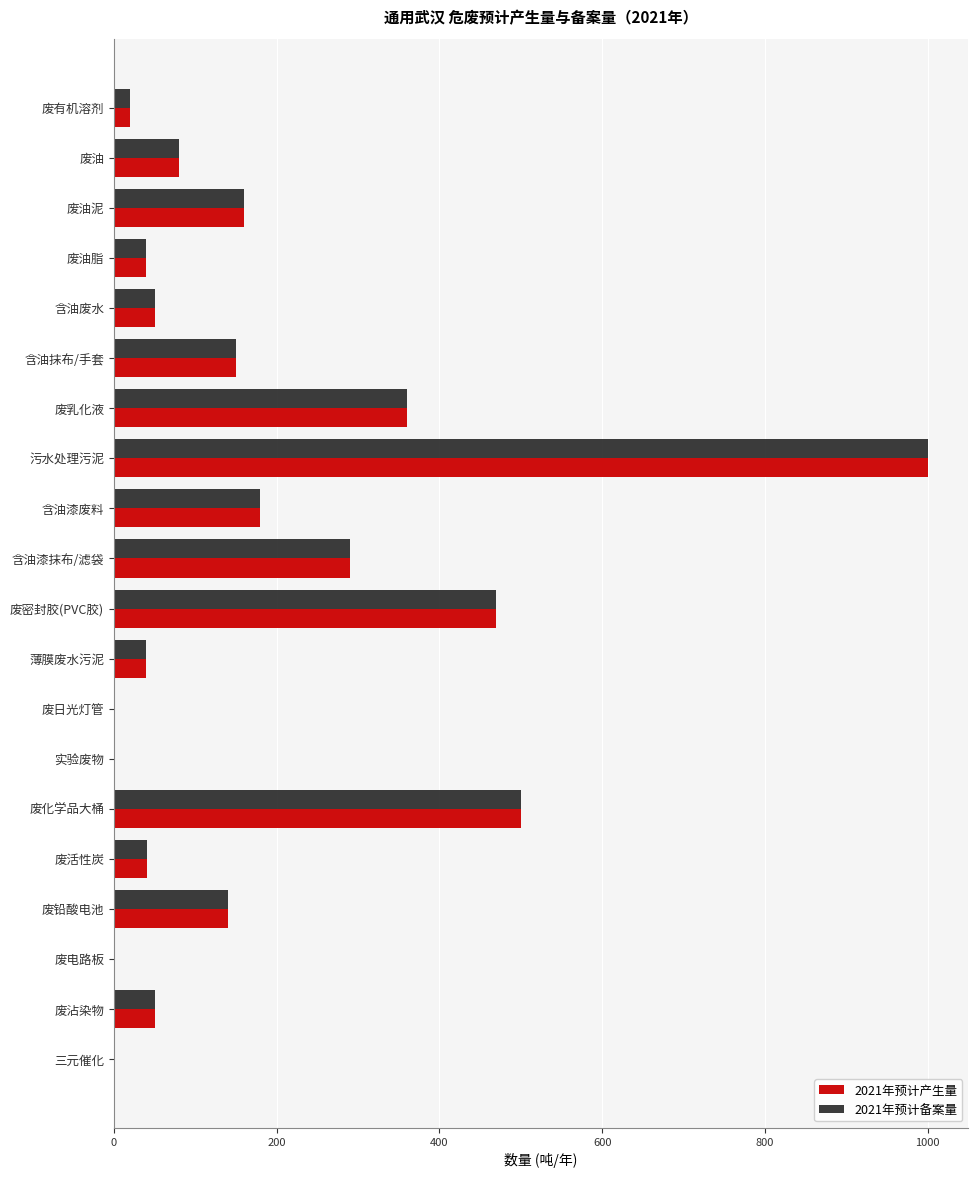

What is the sum of all 2021年预计产生量 values?

3575.9